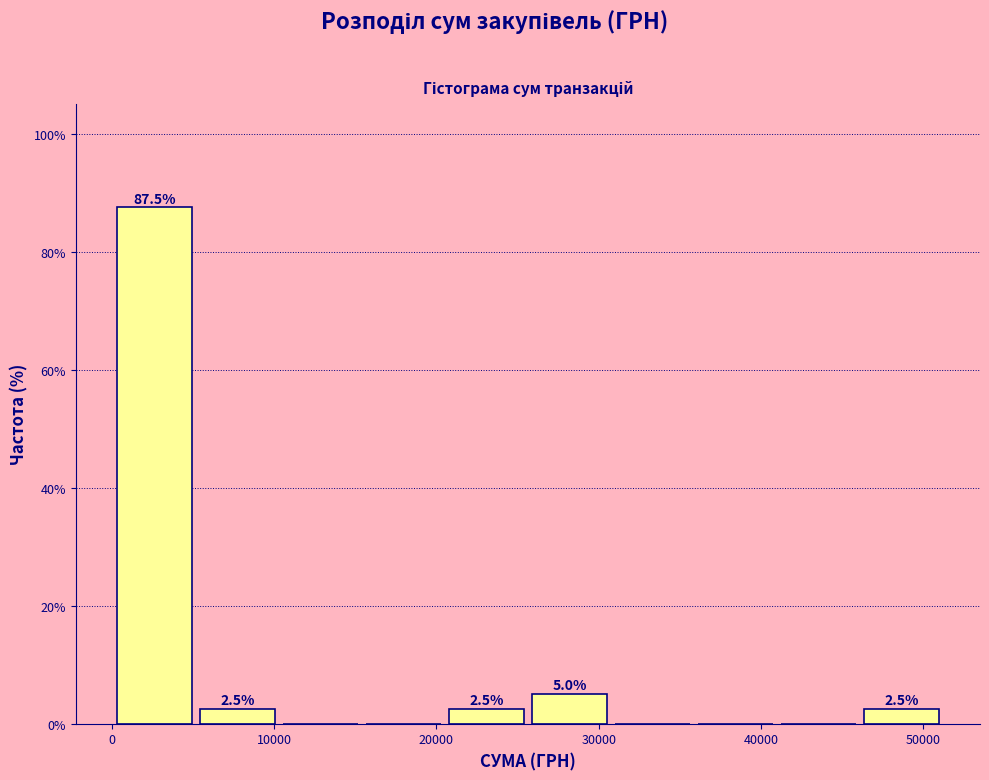

Over which range of the x-axis is the bar tallest?

0 to 5000